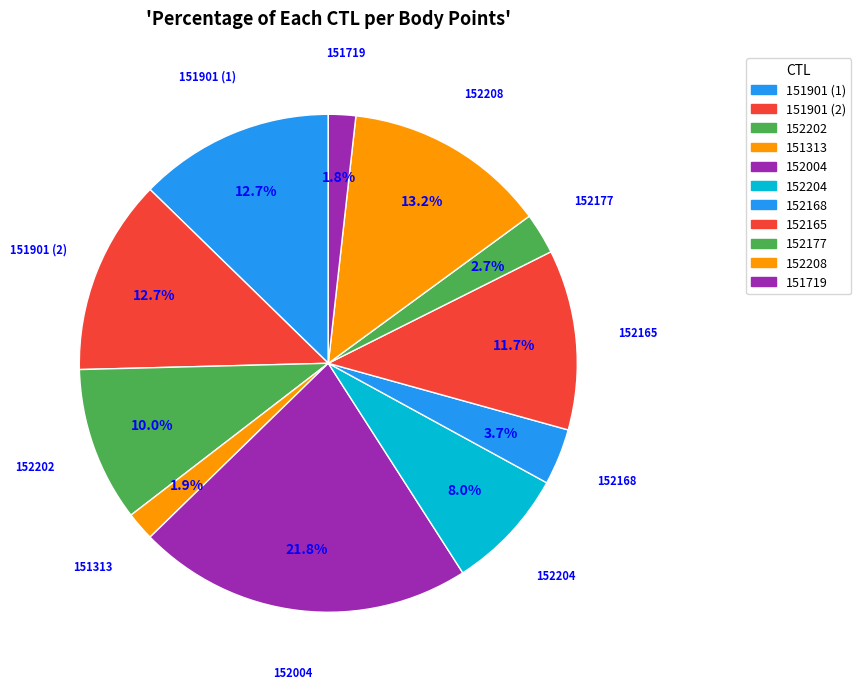

Between 152004 and 152168, which is larger?

152004